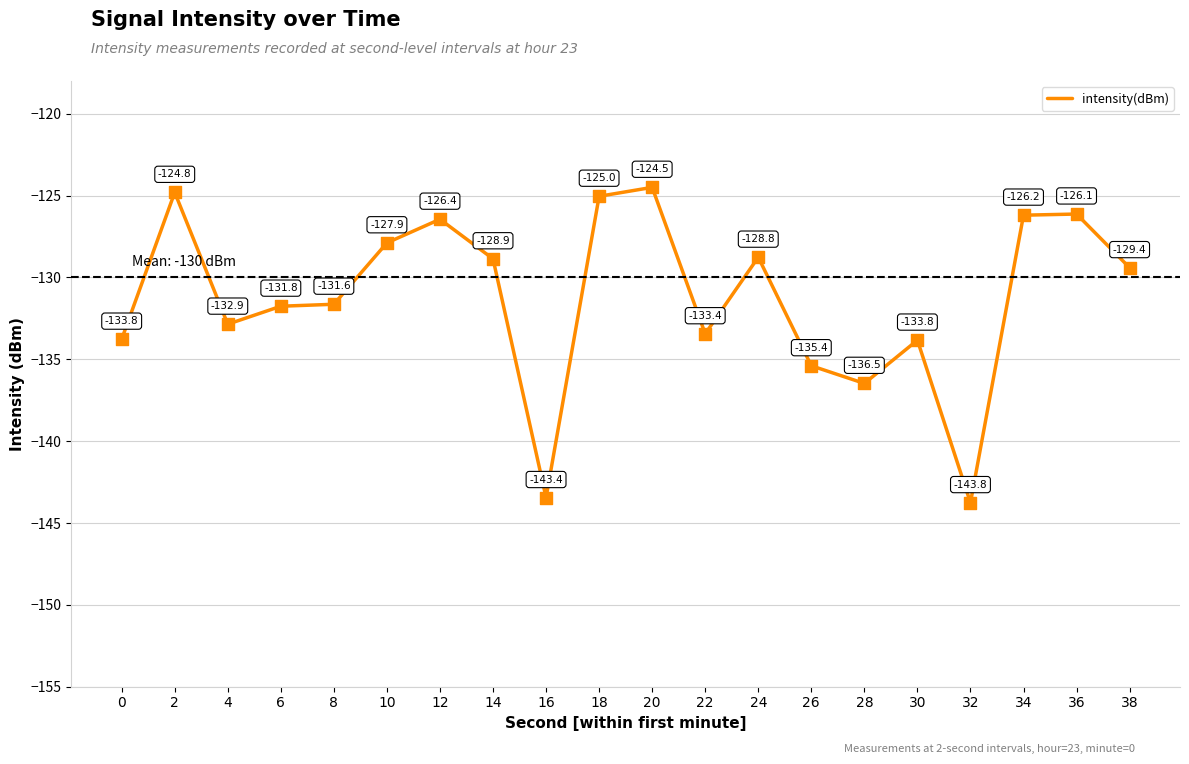

What is the change in value from 6 to 28?

-4.7